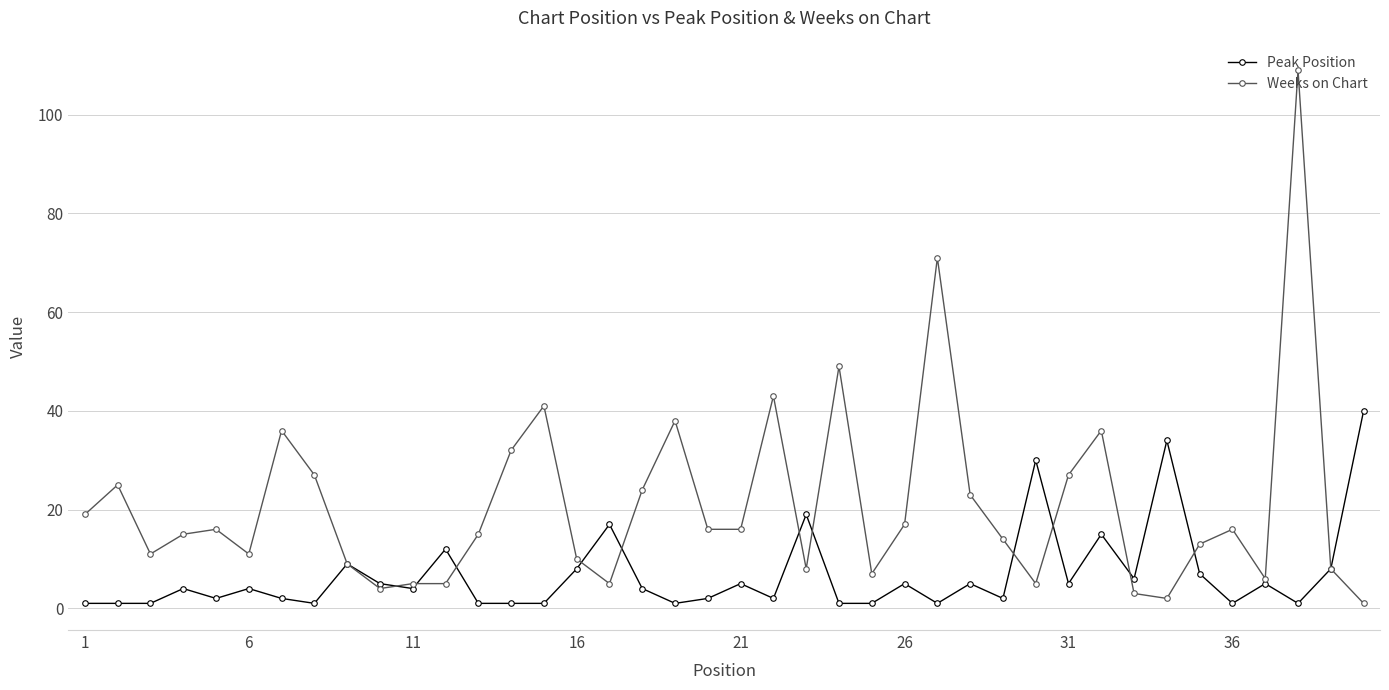

Rank the series by their maximum value, from highest to lowest.

Weeks on Chart, Peak Position